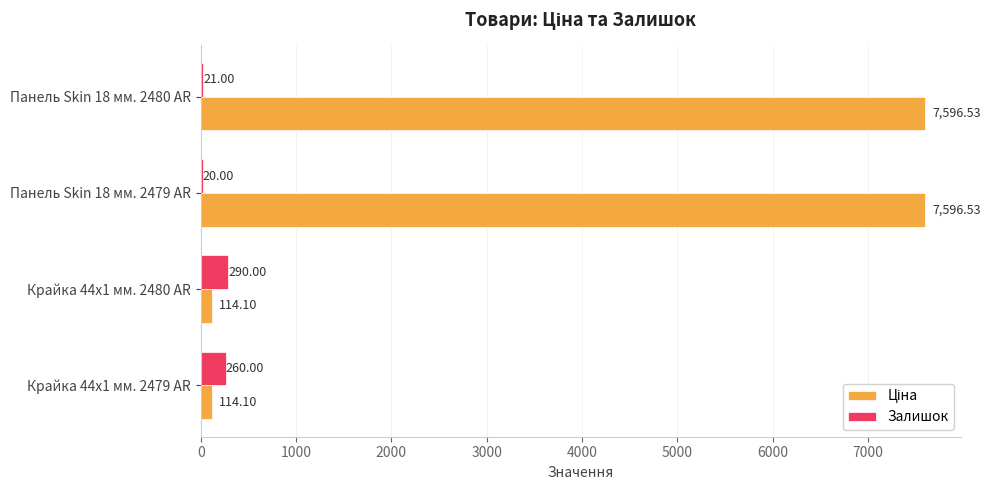

What is the sum of all Залишок values?

591.0